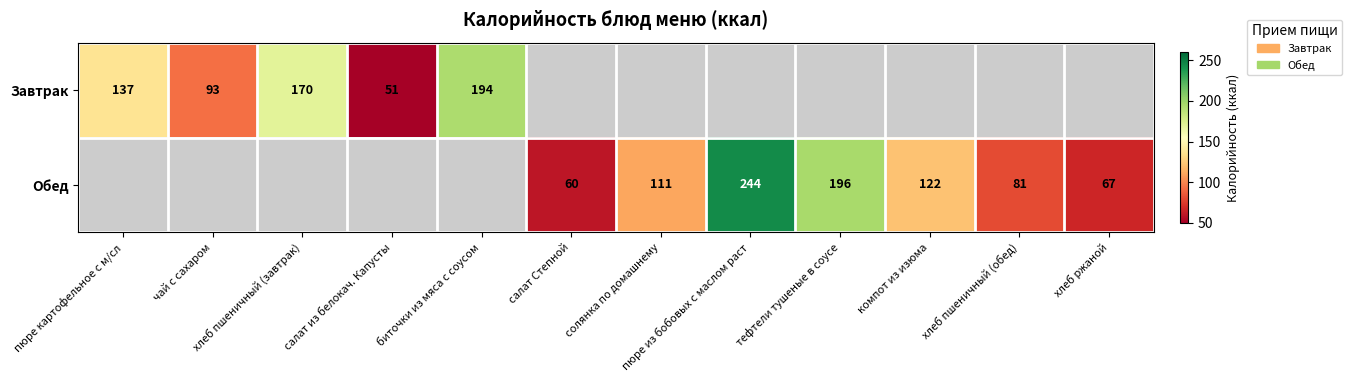

True or false: Завтрак has a value of 72.3 at биточки из мяса с соусом.

False